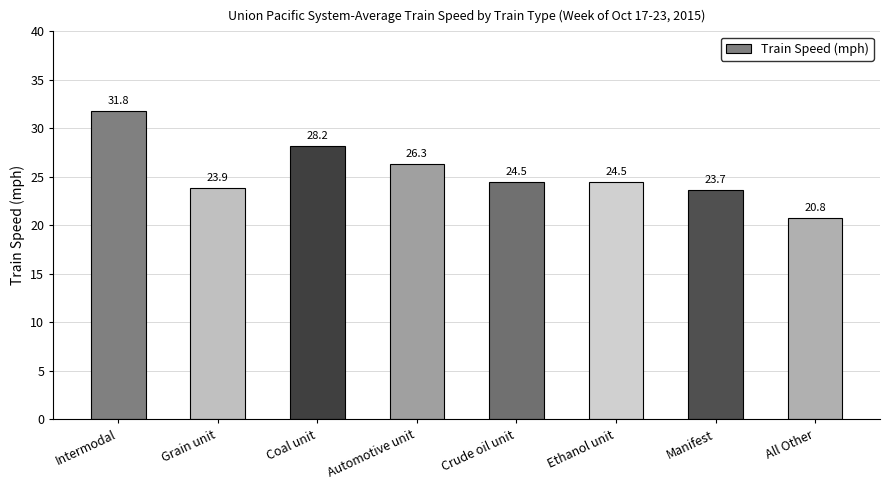

At which category does the chart reach its minimum across all series?

All Other